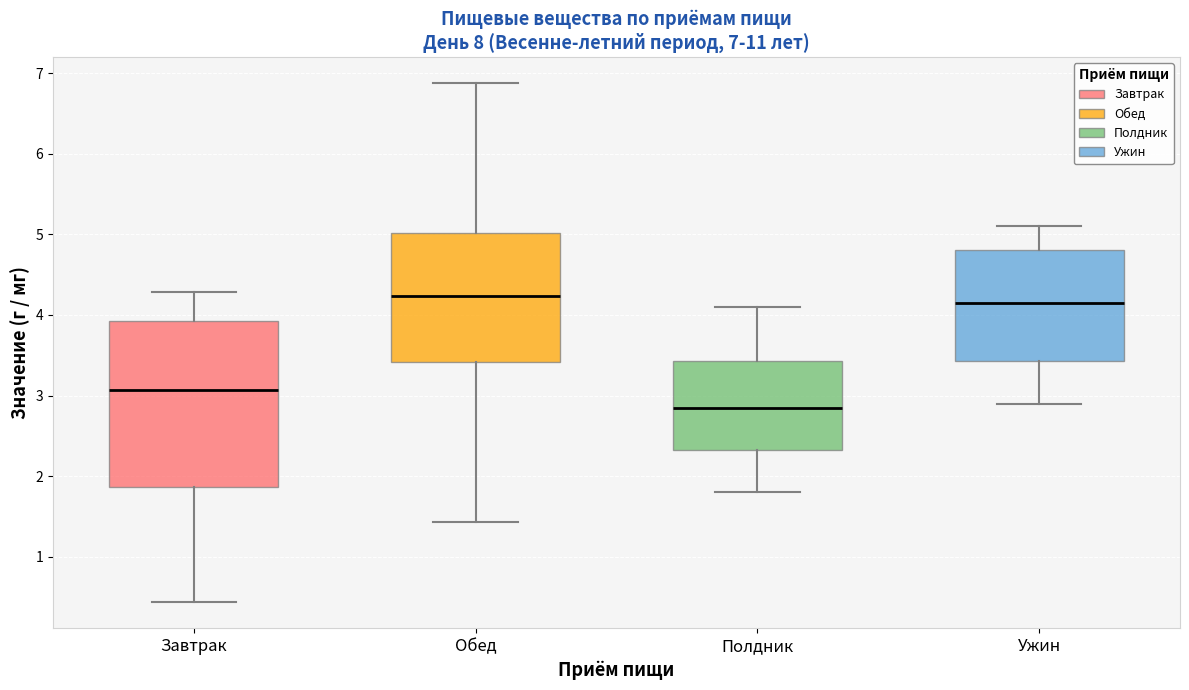

Which box is the tallest, from its lower edge to its upper edge?

Завтрак